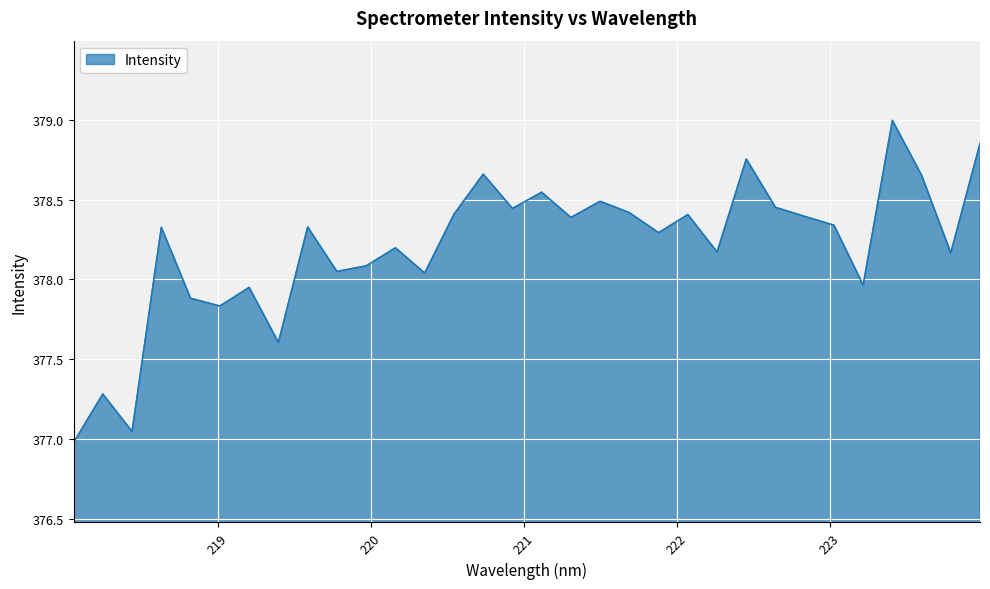

What is the maximum value shown in the chart?

379.0